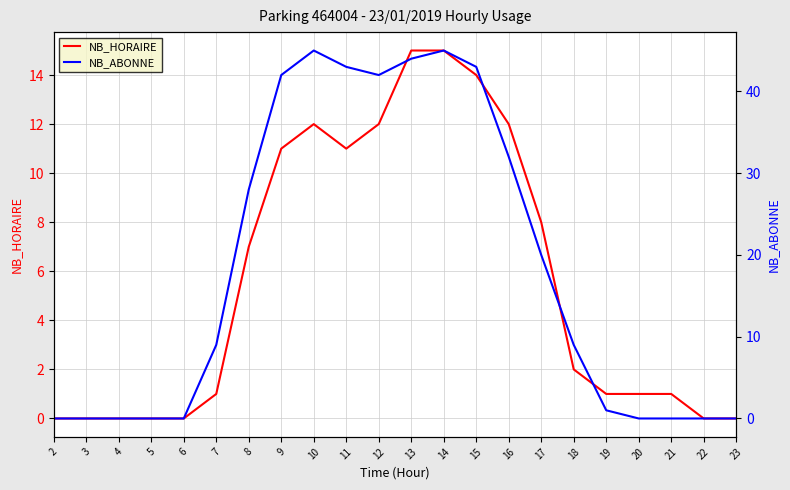

Which series has the largest range (max minus min)?

NB_ABONNE